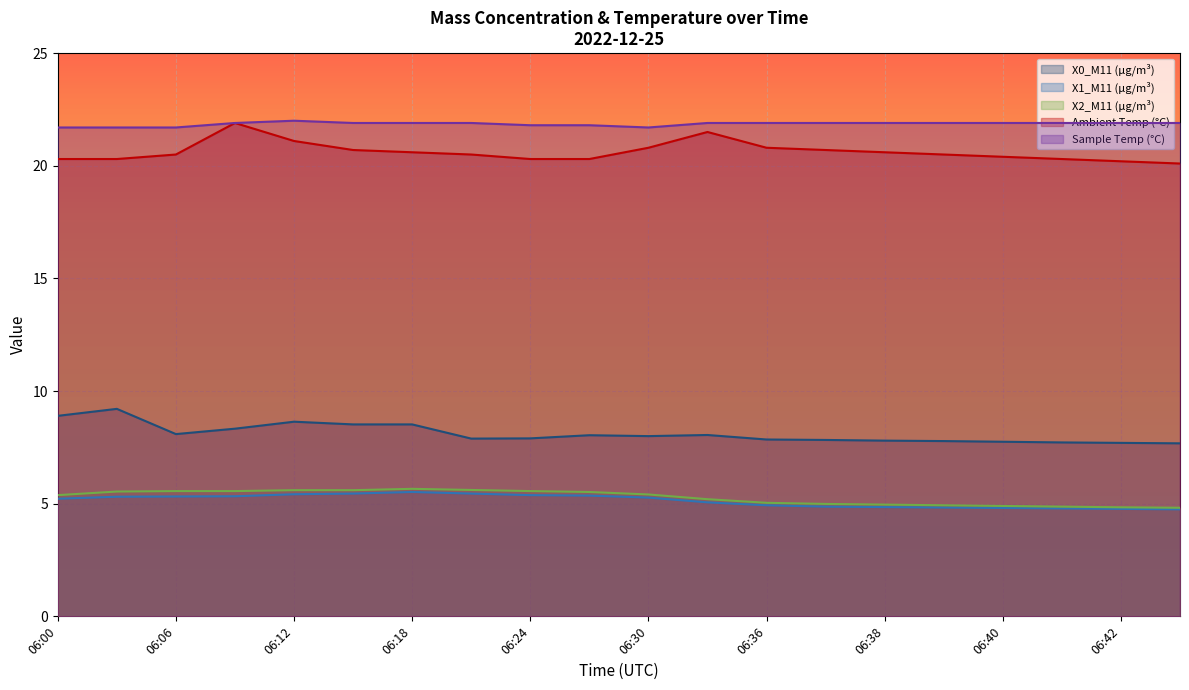

At which category is the sum across all series the highest?

06:09